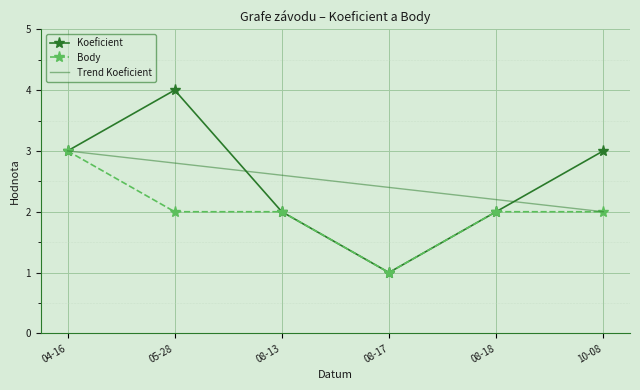

At which category is the sum across all series the highest?

04-16